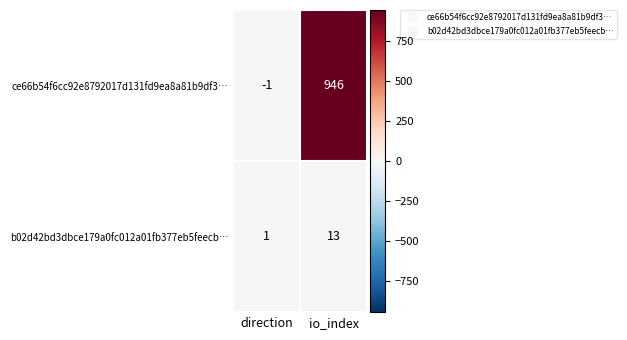

Which series has the widest spread of values?

ce66b54f6cc92e8792017d131fd9ea8a81b9df3…